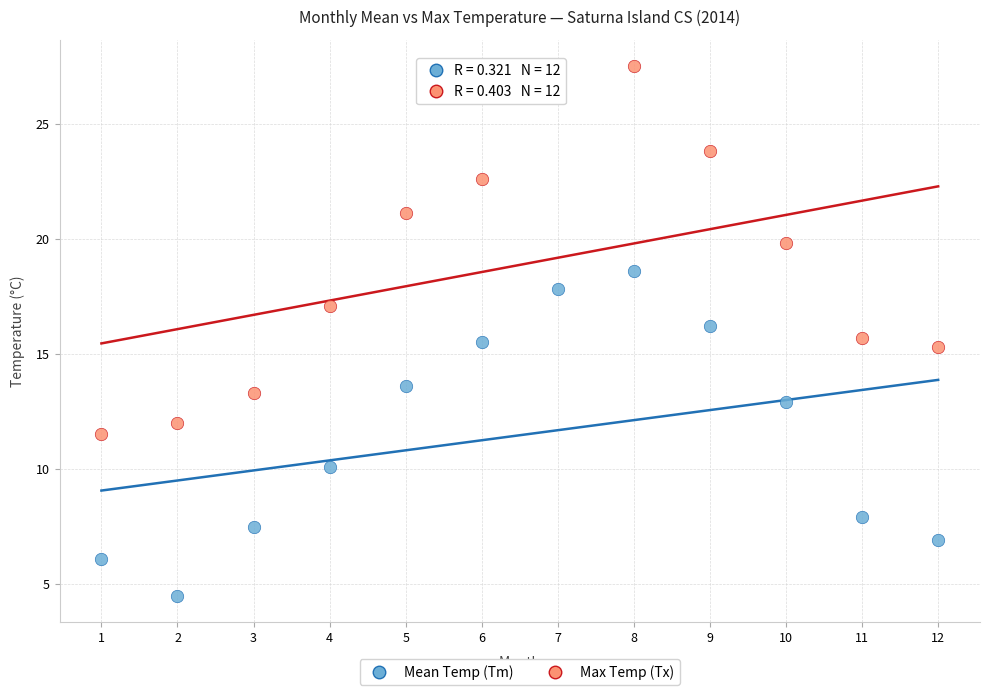

Which series contains the highest Y value?

Max Temp (Tx)